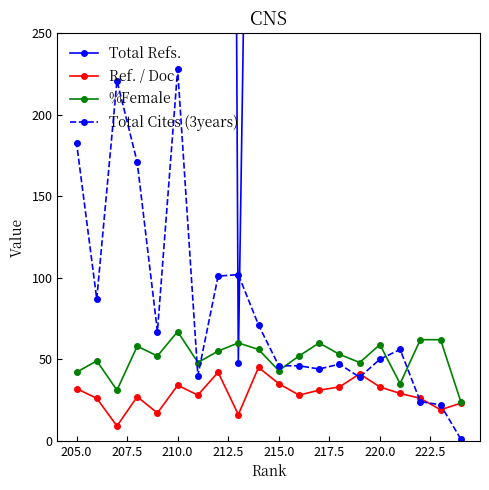

At which label does %Female reach its peak?

210.0